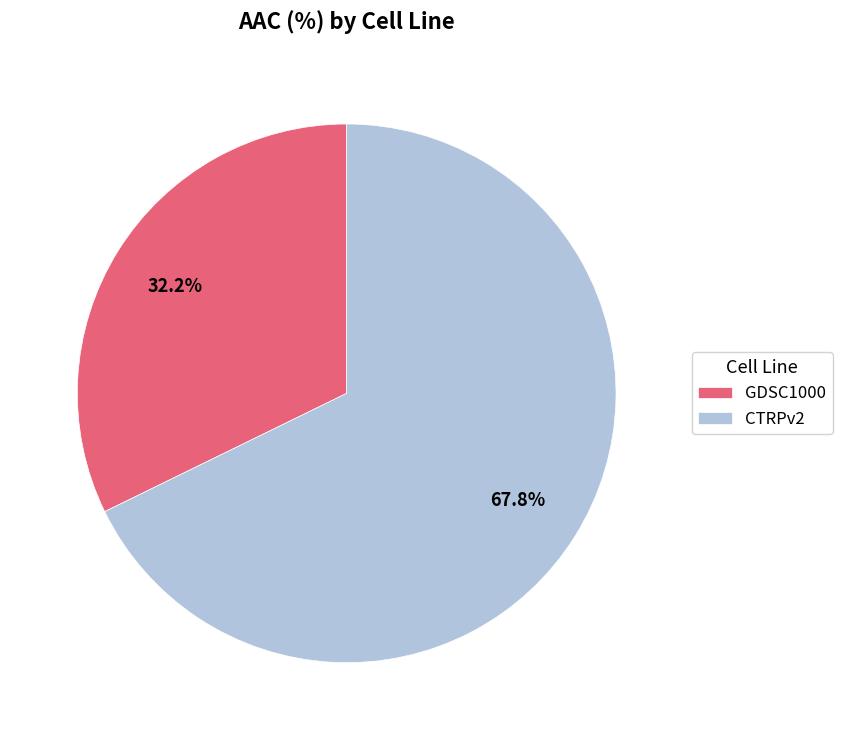

Which slice is the largest?

CTRPv2